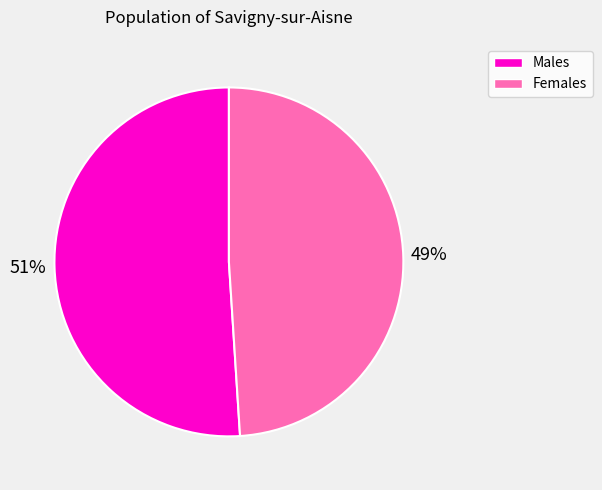

How many slices are in this pie chart?

2